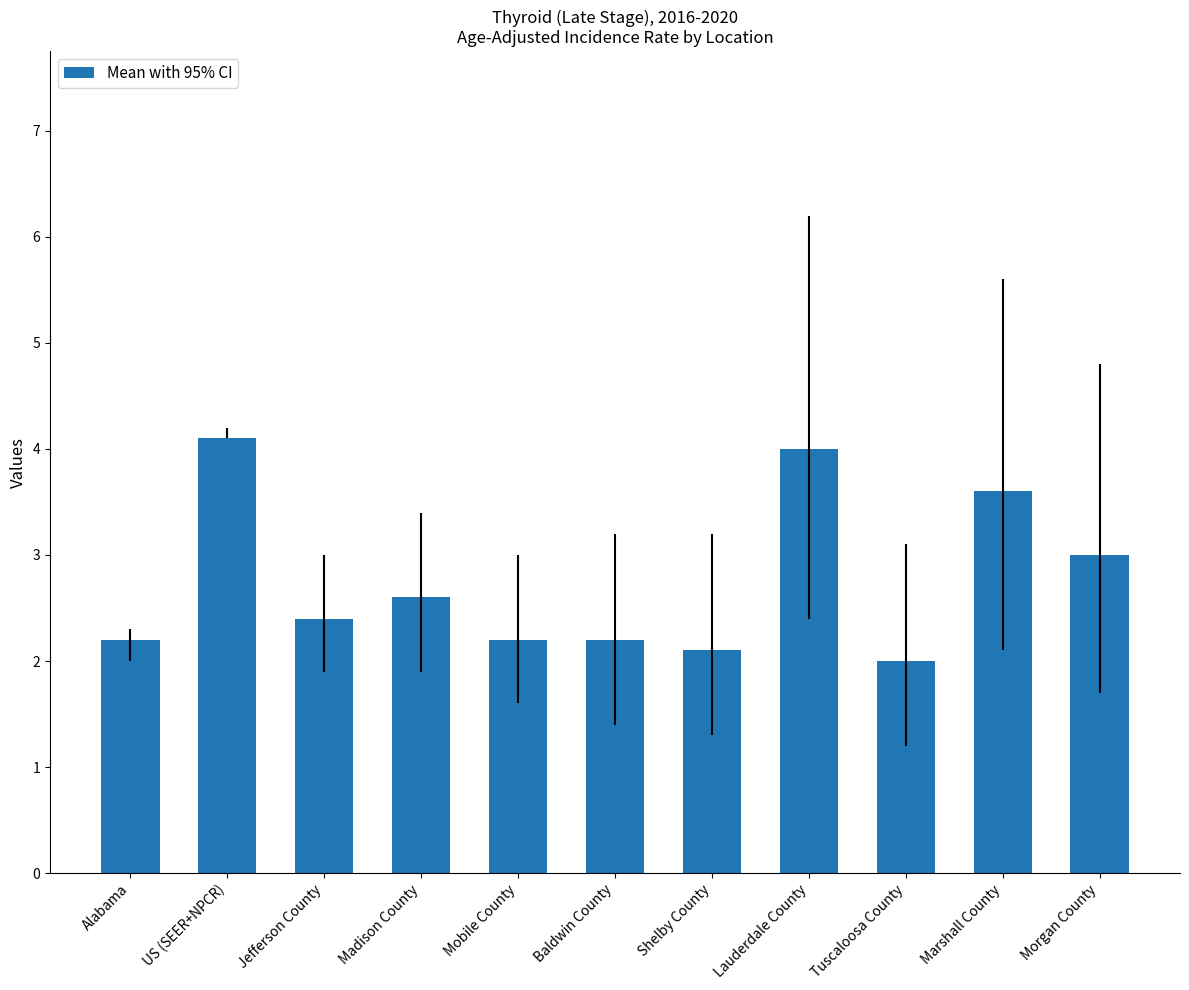

What is the ratio of the value at US (SEER+NPCR) to the value at Baldwin County?

1.9